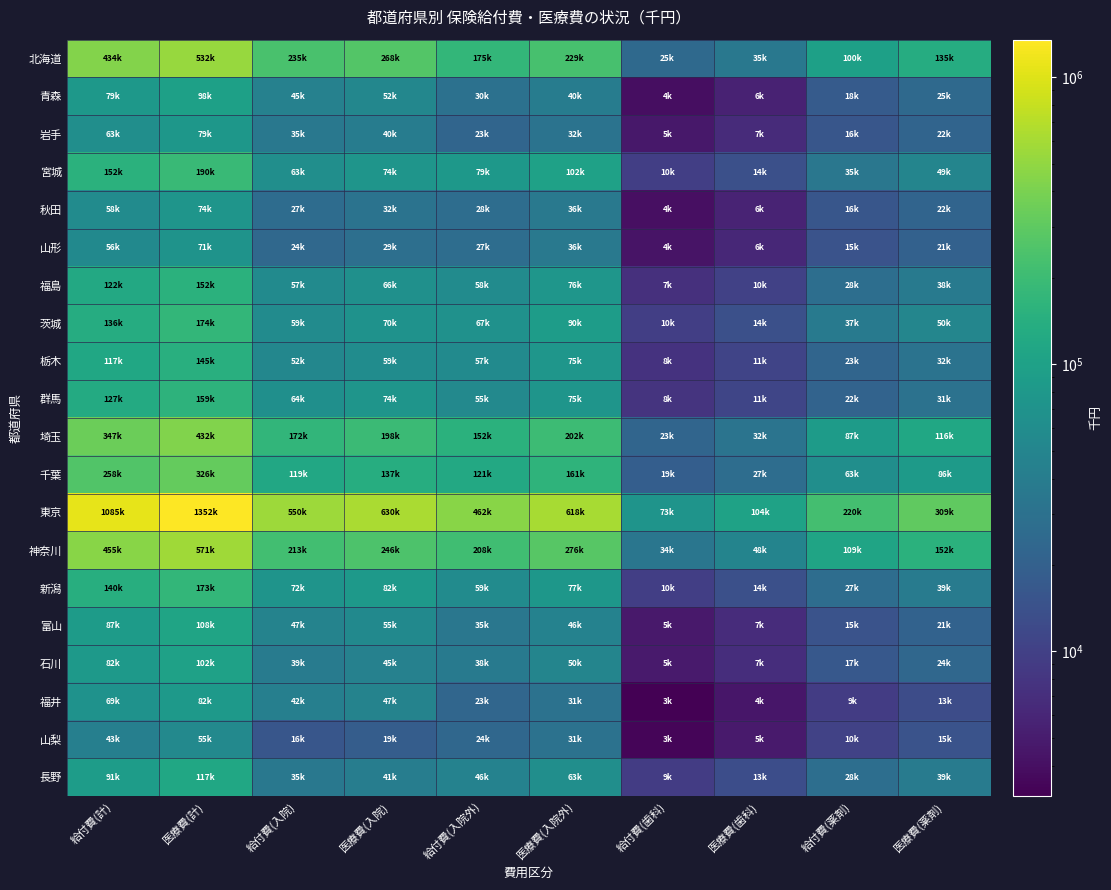

Which series has the largest total across all categories?

東京